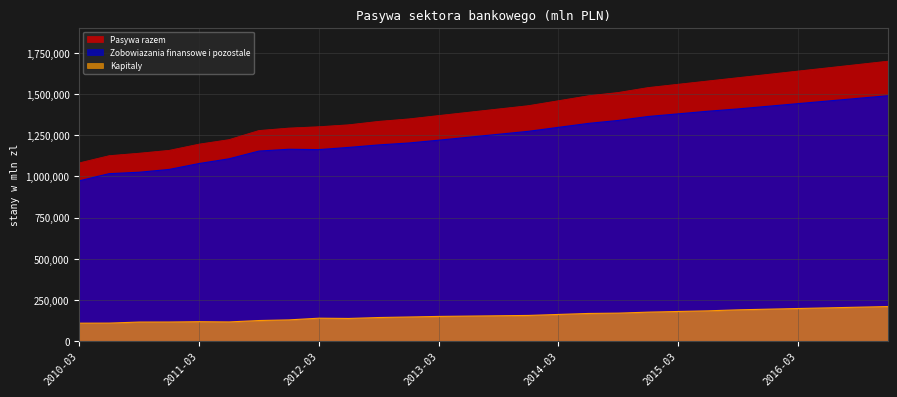

How many interior local valleys does the Kapitaly series have?

2